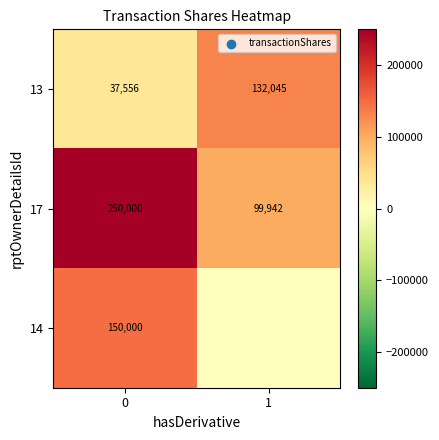

True or false: 13 has a value of 132045 at 1.

True